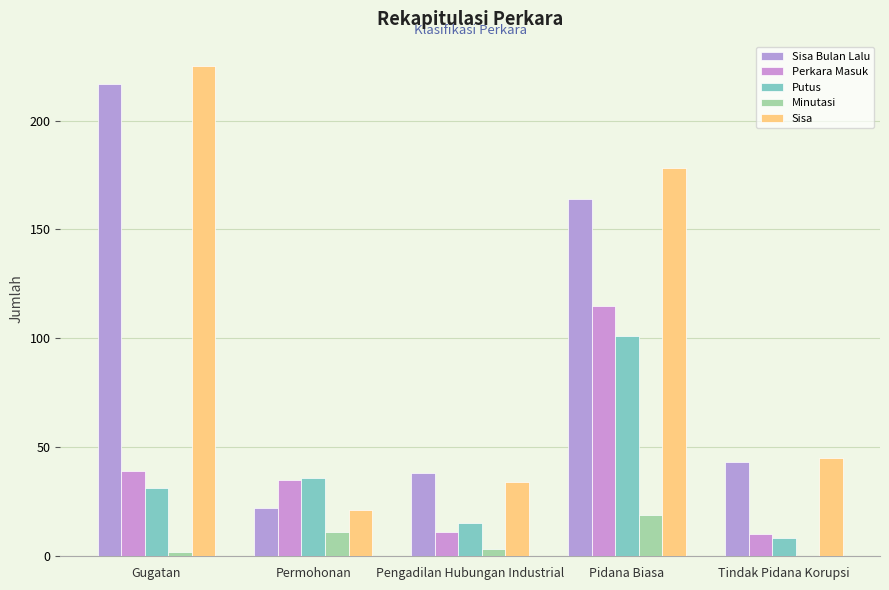

Which has a higher value, Tindak Pidana Korupsi or Pengadilan Hubungan Industrial?

Tindak Pidana Korupsi